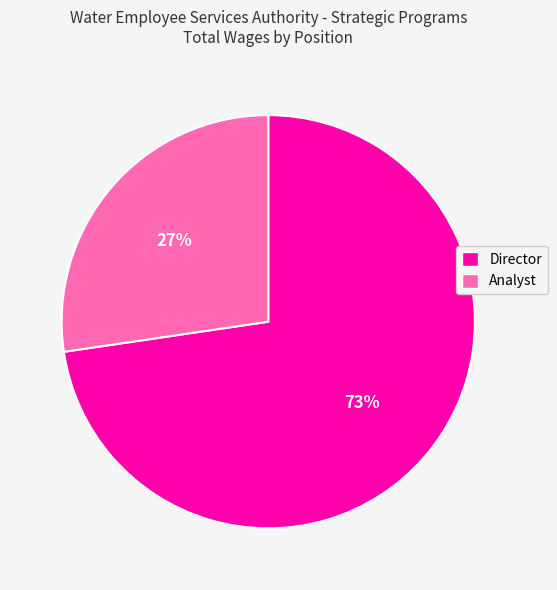

To the nearest percent, what is the average slice percentage?

50%